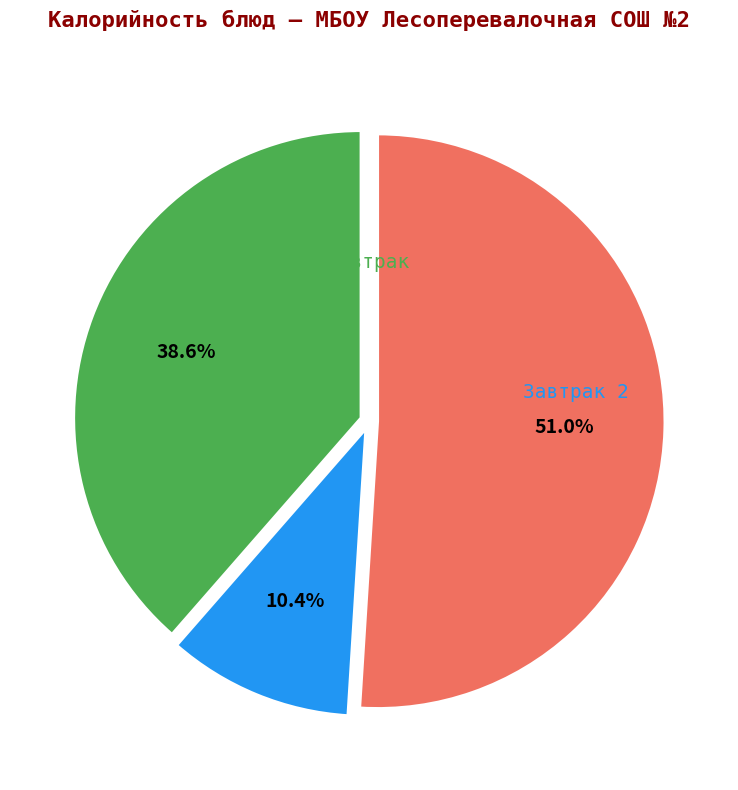

Is there any slice that represents more than half of the pie?

Yes